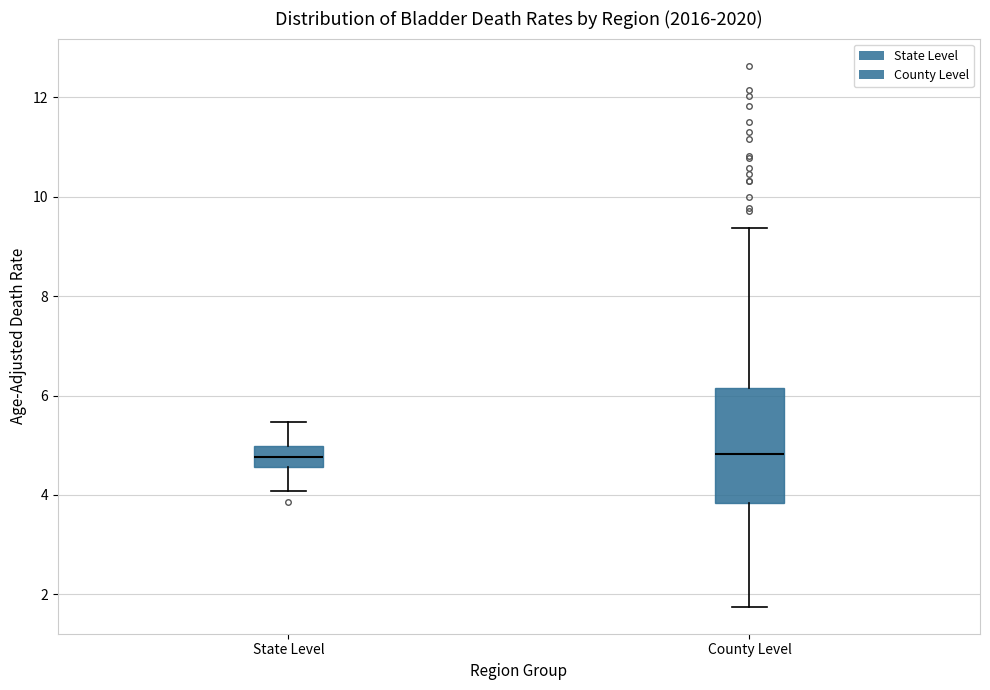

Reading left to right, read every box against the y-axis: the position of its median line, the range the box covers, and the ends of its whiskers. The values are not printed on the chart, so give them approximately, as read against the axis.

State Level: median 4.8, box 4.6 to 5.0, whiskers 4.0 to 5.4
County Level: median 4.8, box 3.8 to 6.2, whiskers 1.8 to 9.4